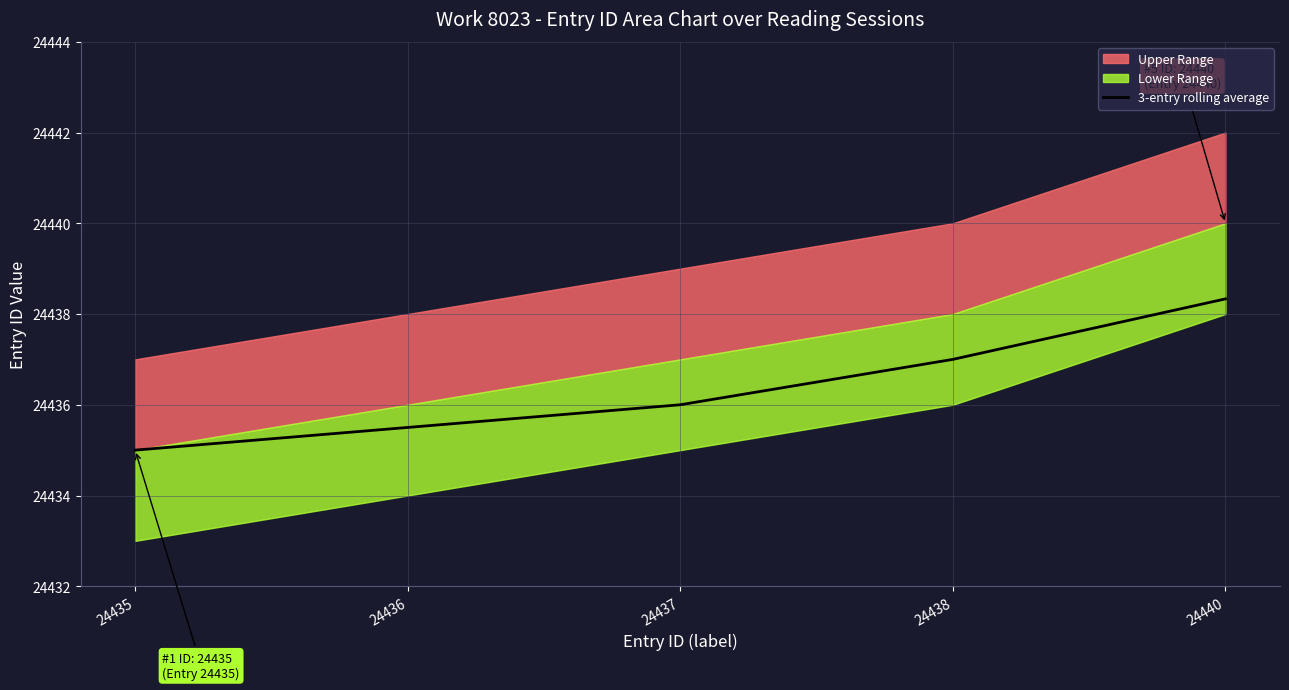

Reading right to left, what are all the values shown in this chart?

24440=24438.3	24438=24437.0	24437=24436.0	24436=24435.5	24435=24435.0